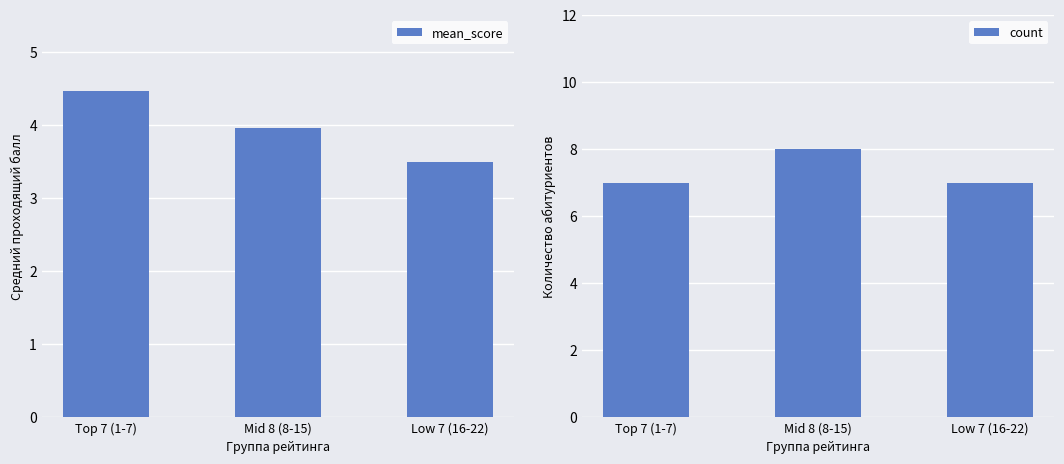

What is the difference between the maximum and minimum values in the count series?

1